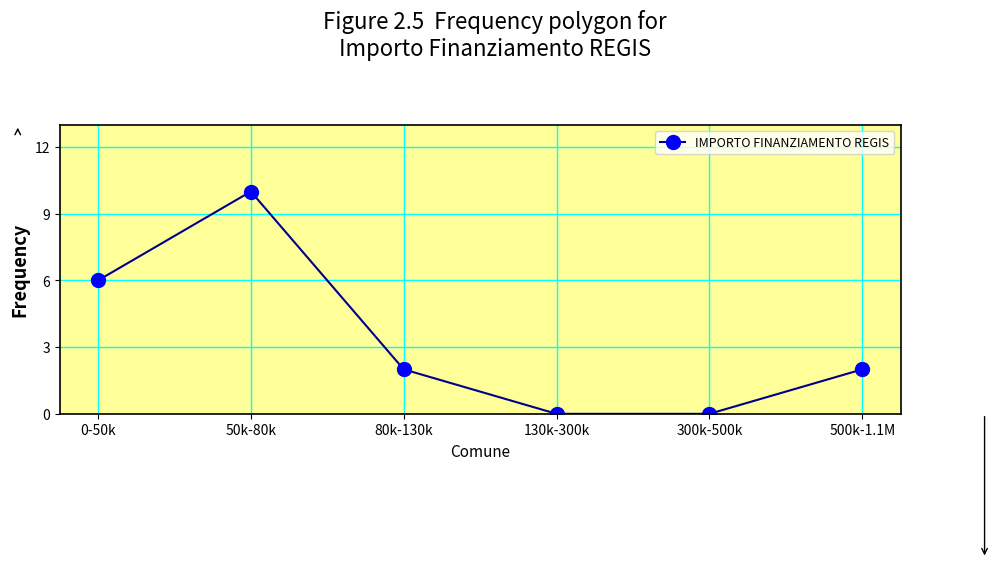

What is the average value?

3